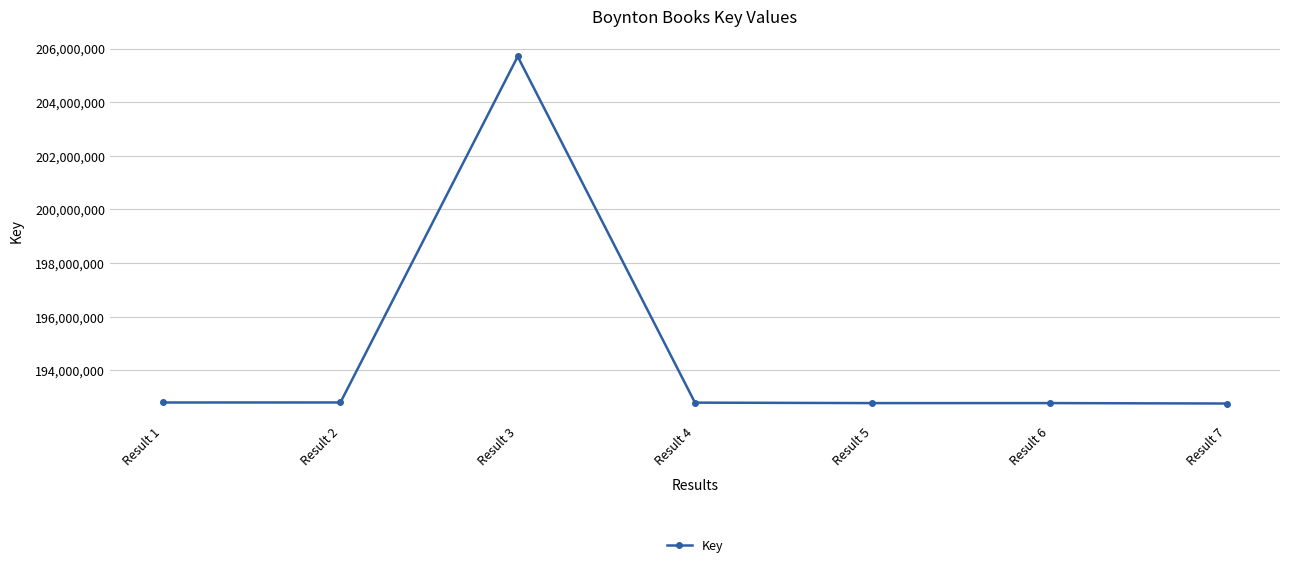

Does the chart display data point markers on the line(s)?

Yes